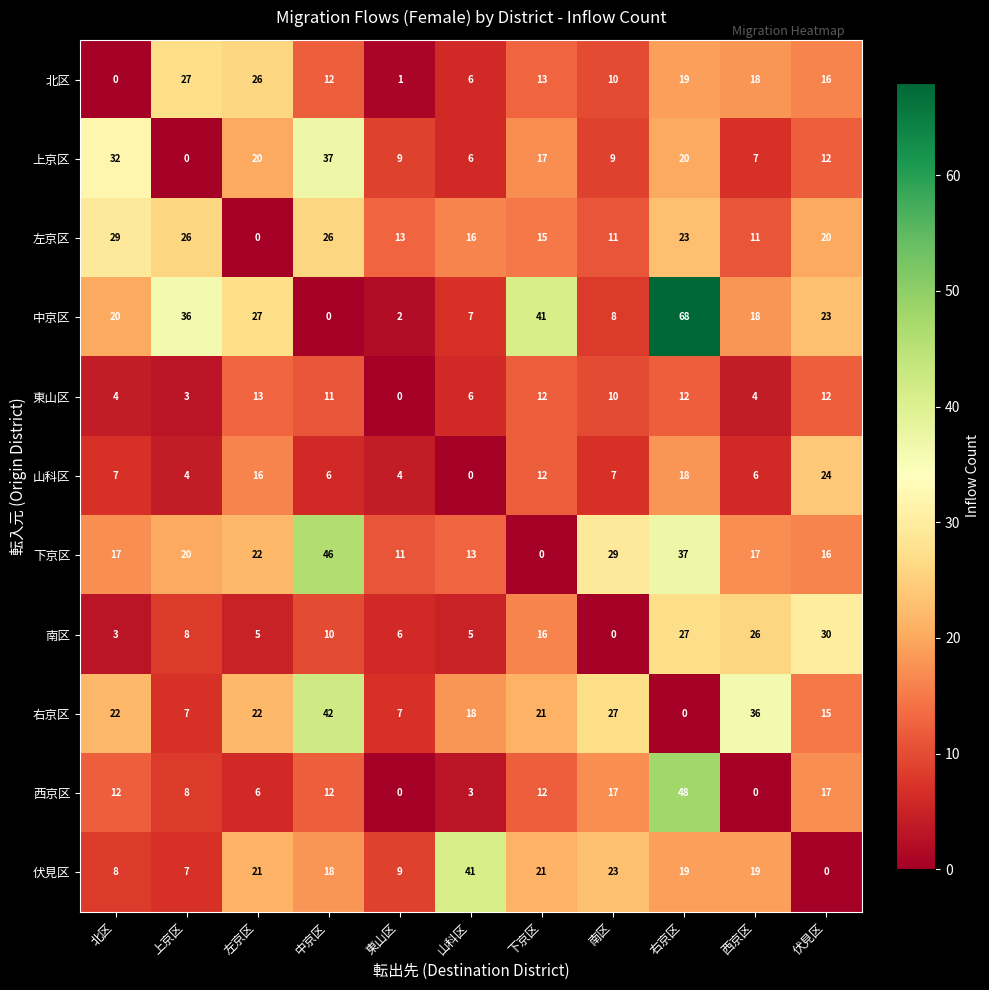

Which series has the widest spread of values?

中京区